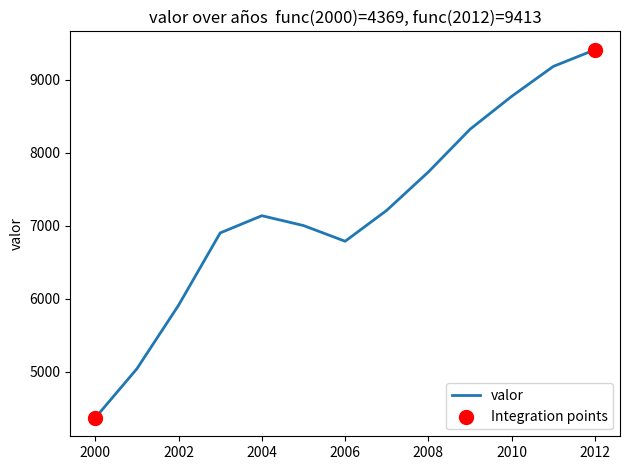

What is the difference between the maximum and minimum values?

5044